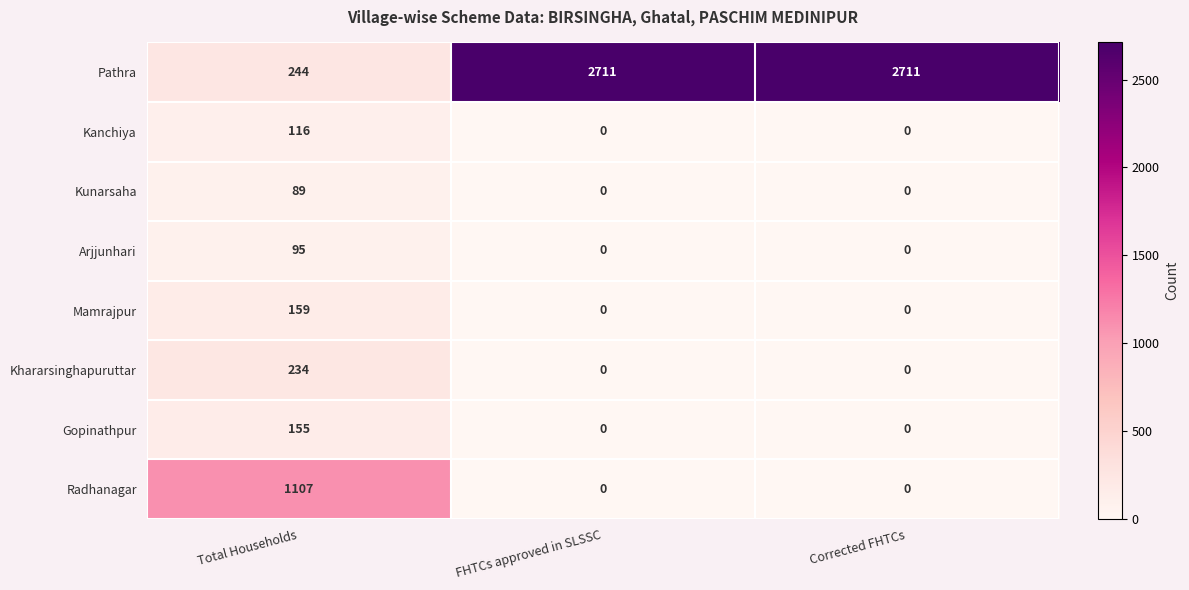

Which series has the largest range (max minus min)?

Pathra